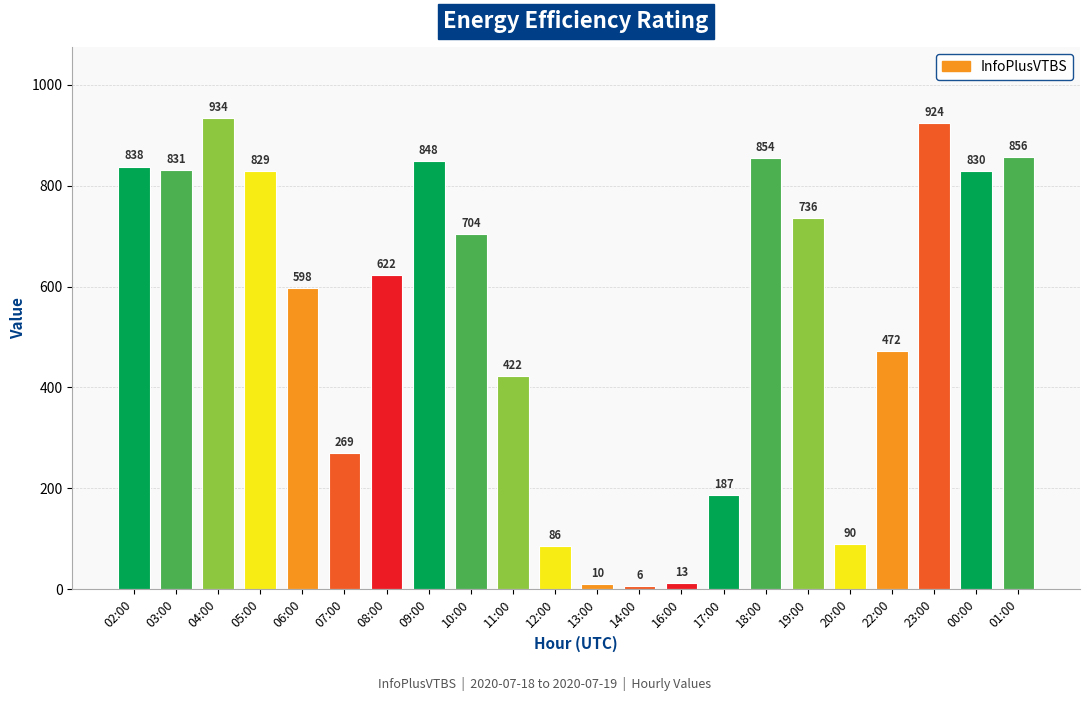

What is the difference between the values at 13:00 and 23:00?

914